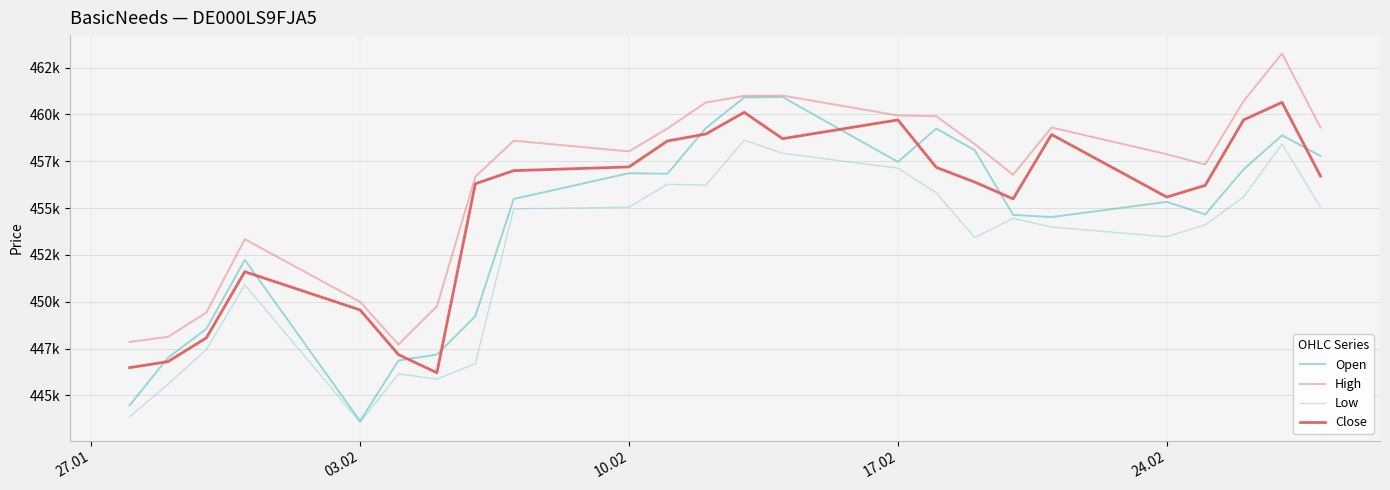

Does the chart display data point markers on the line(s)?

No